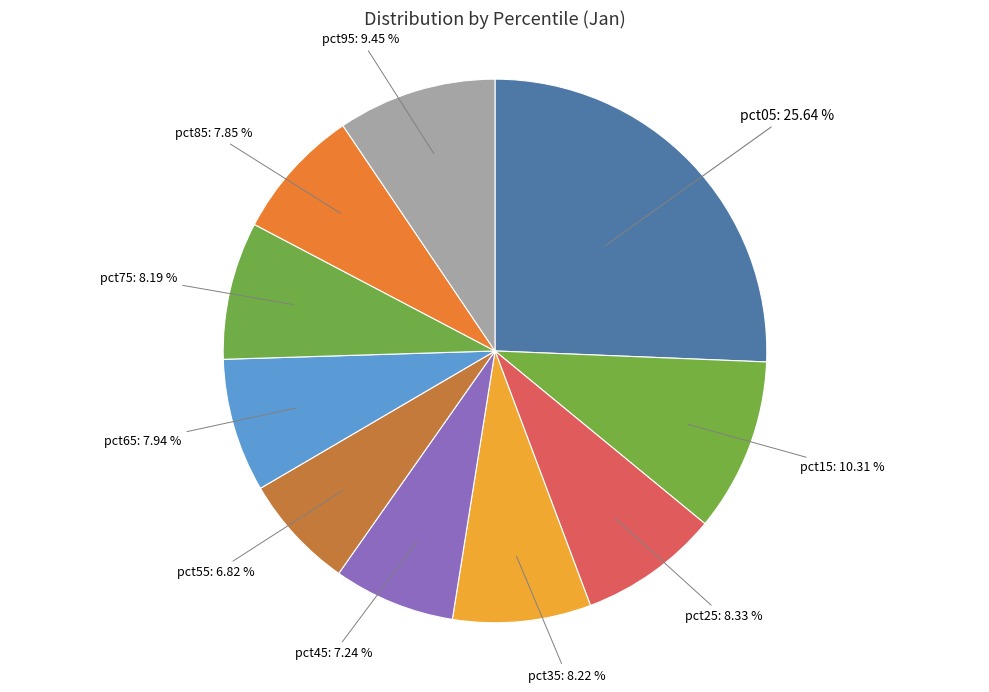

How many slices are in this pie chart?

10